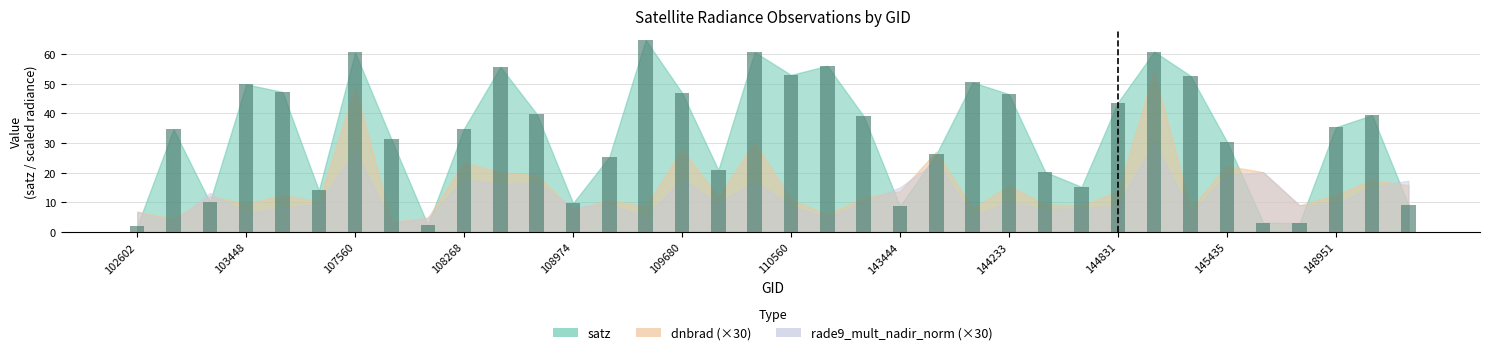

What is the difference between the maximum and minimum values?

62.8